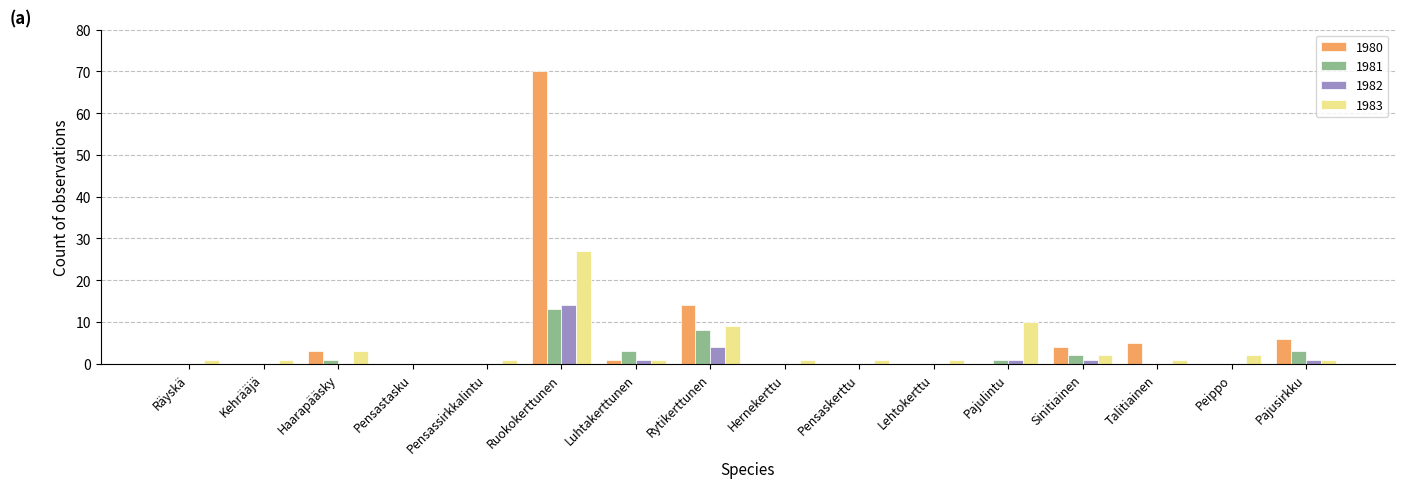

What is the sum of all 1982 values?

22